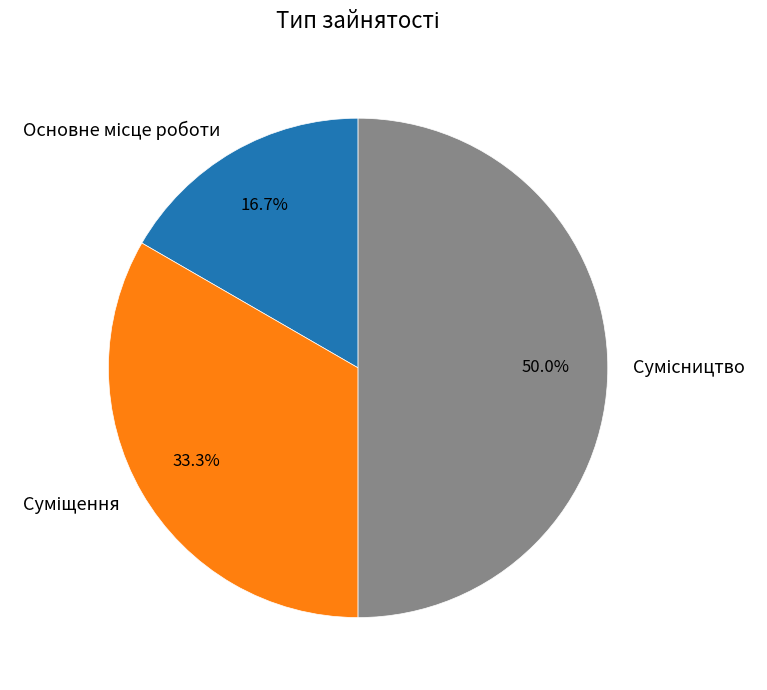

Rank the categories by value from highest to lowest.

Сумісництво, Суміщення, Основне місце роботи